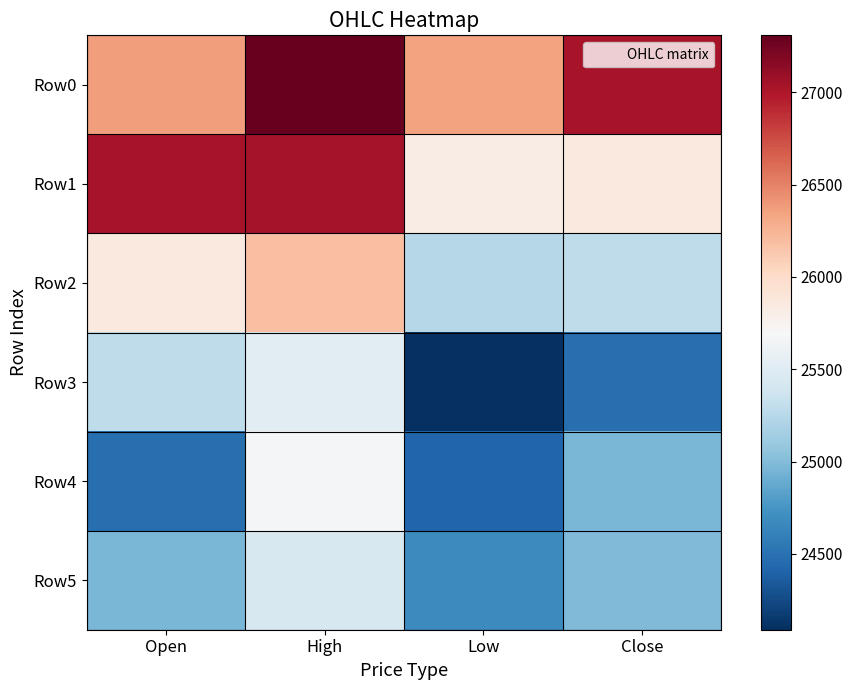

At how many categories does at least one series exceed 24677?

4